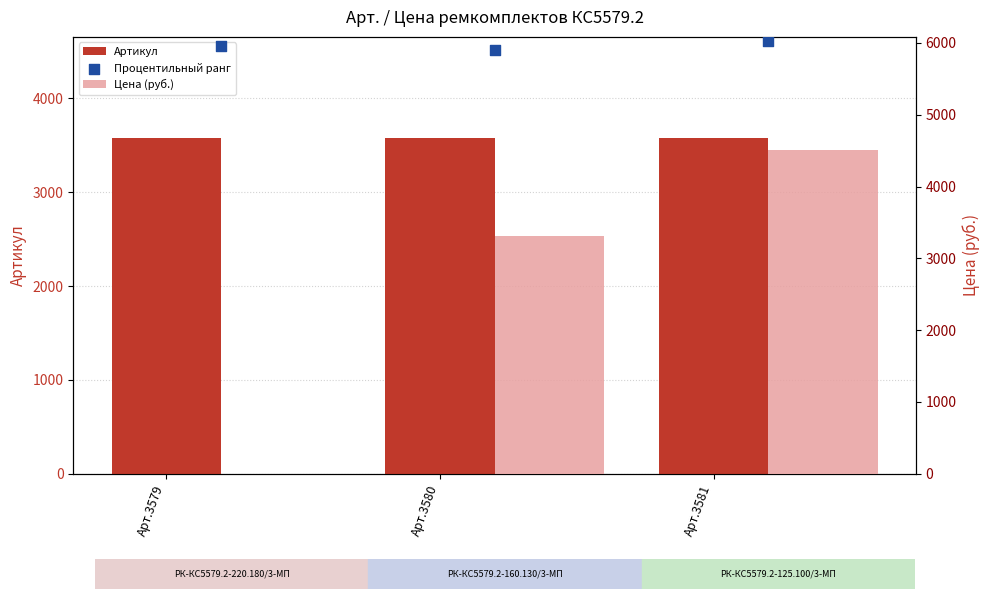

Which series has the largest total across all categories?

Процентильный ранг